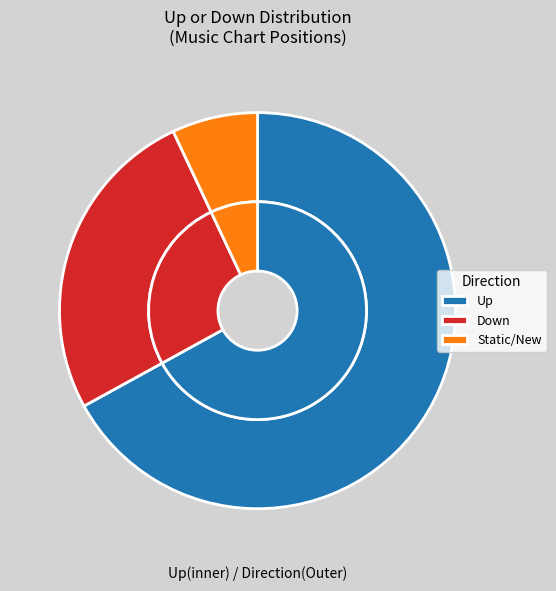

Do down and - together represent more than half of the pie?

No